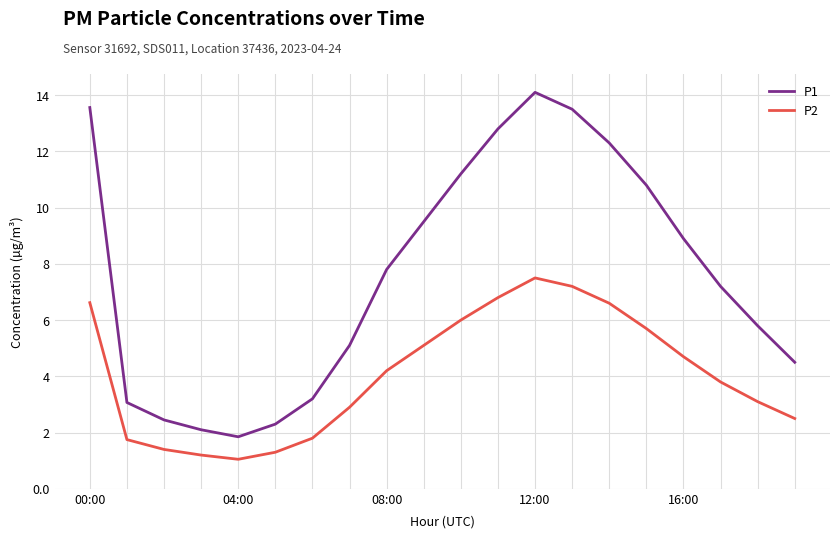

What are all the series names shown in the legend?

P1, P2